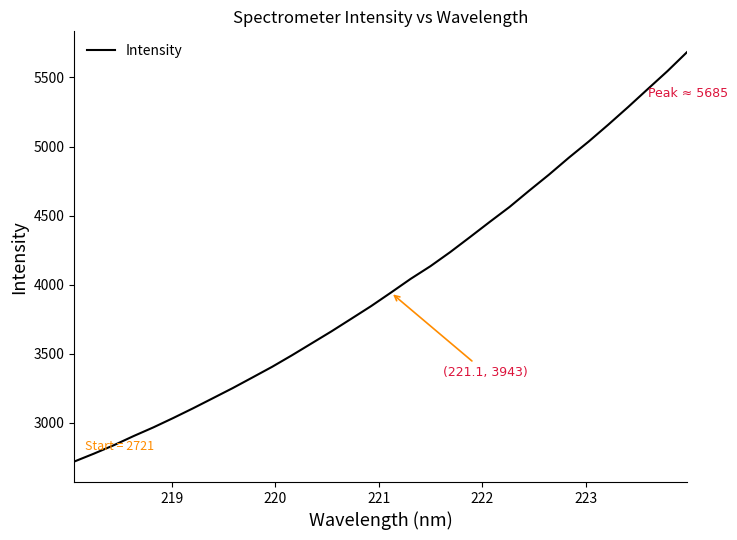

What is the average value?

4002.9